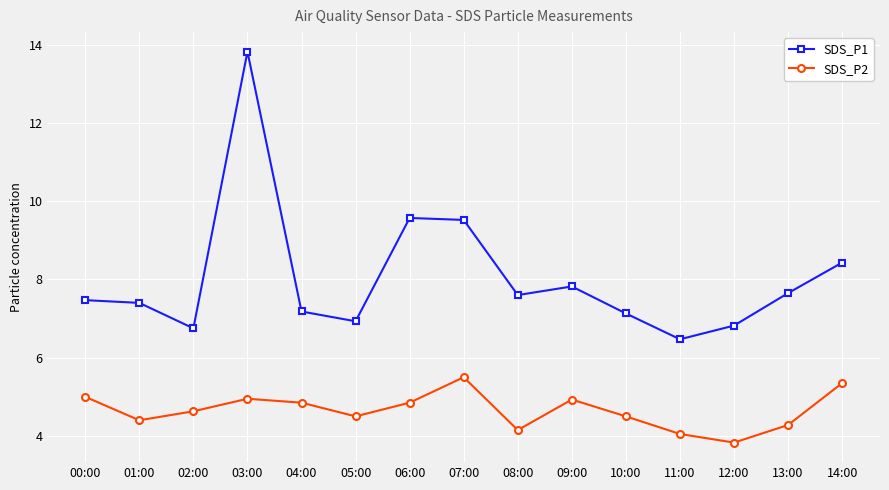

What is the sum of all SDS_P2 values?

69.8